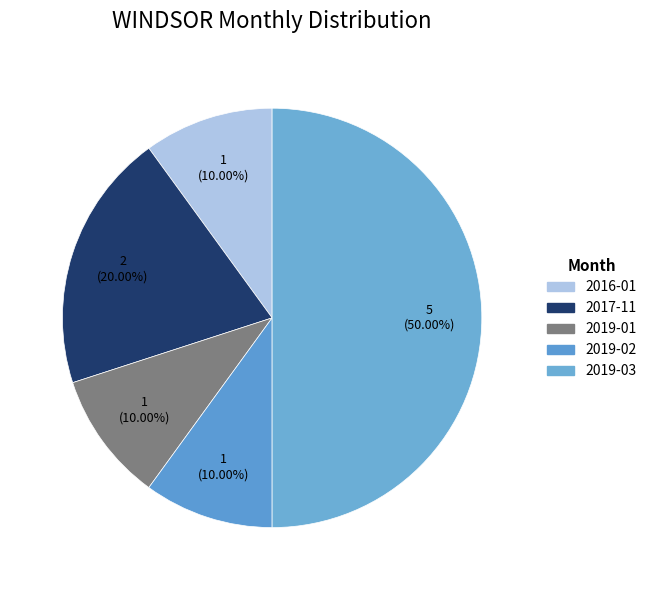

Count the number of slices in the pie.

5